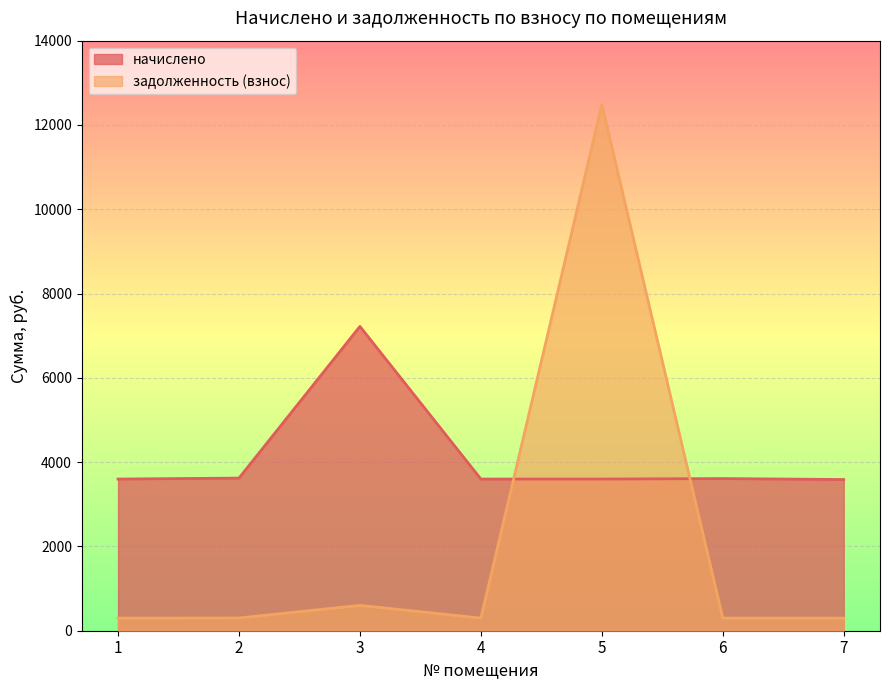

The задолженность (взнос) series shows 299.9 at 1. True or false?

True